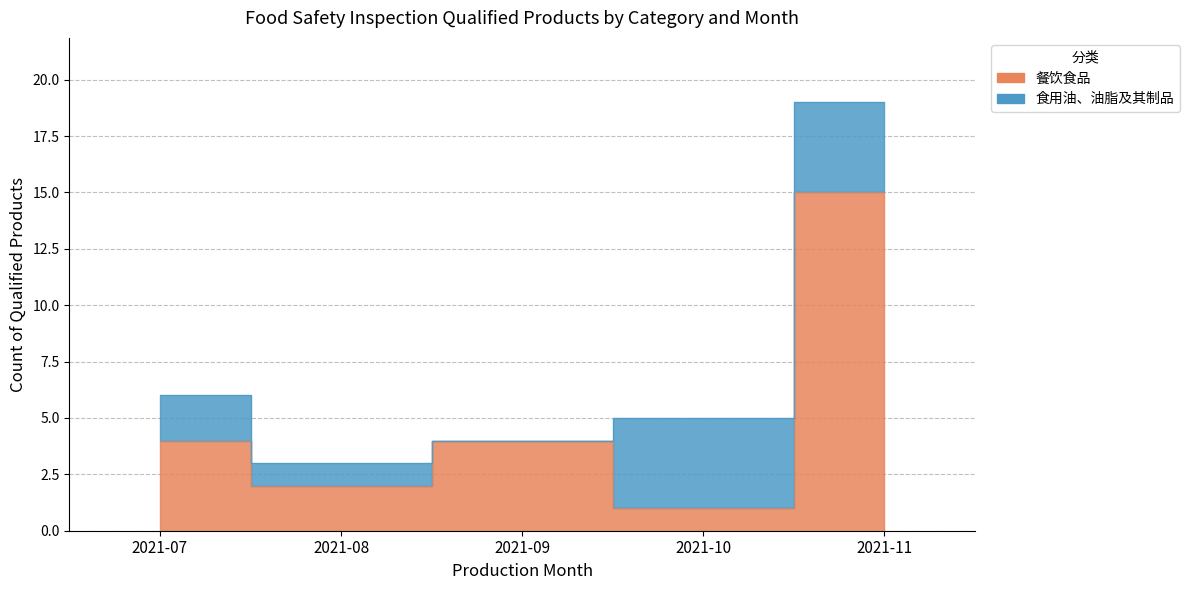

True or false: the data shows 1 at 2021-08.

False